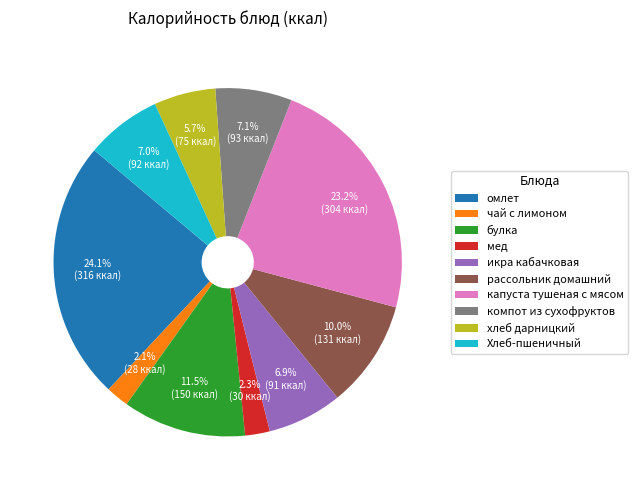

Which slice is the largest?

омлет